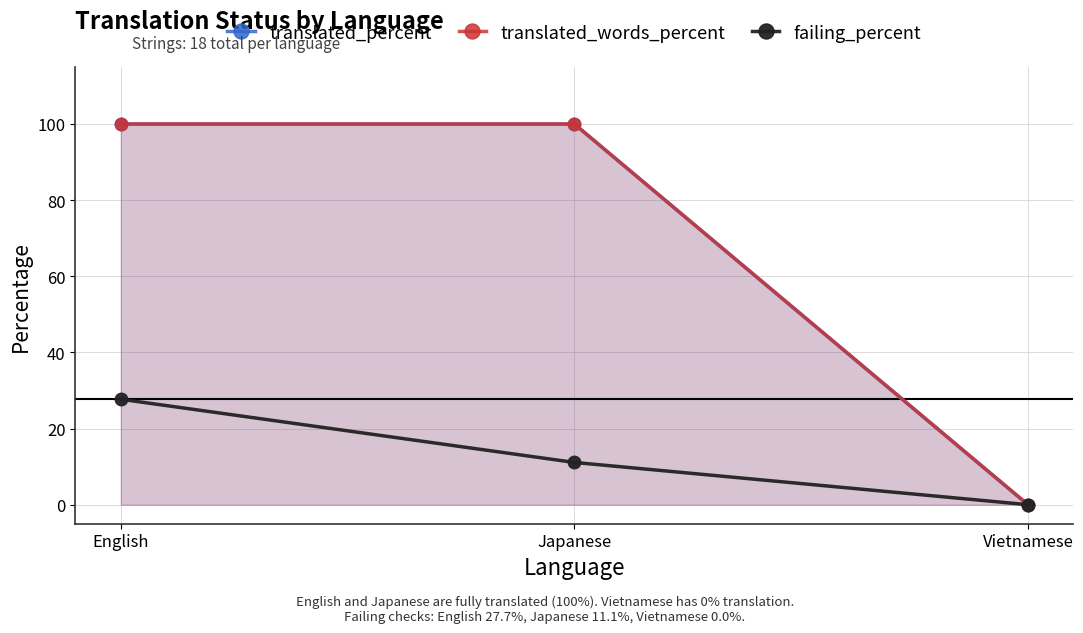

List the series in order of their peak value, lowest first.

failing_percent, translated_percent, translated_words_percent